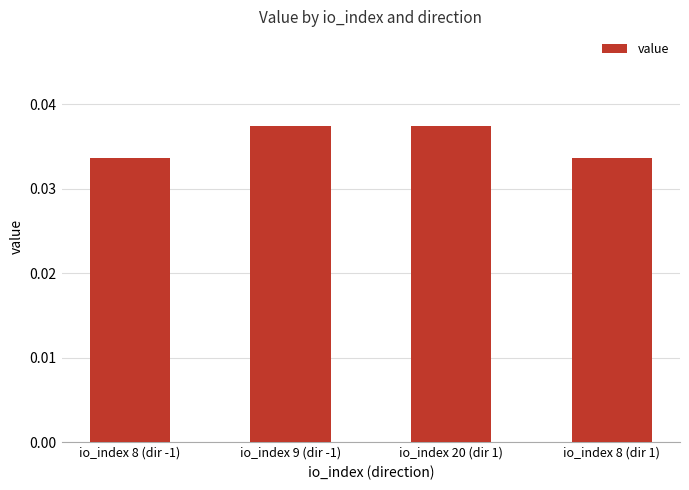

Are the bars horizontal?

No